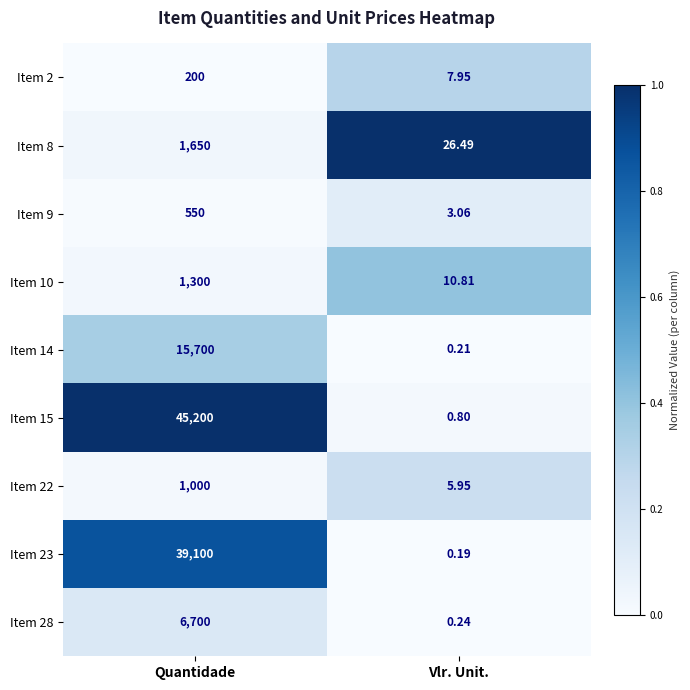

Rank the categories by Item 28 value from highest to lowest.

Quantidade, Vlr. Unit.